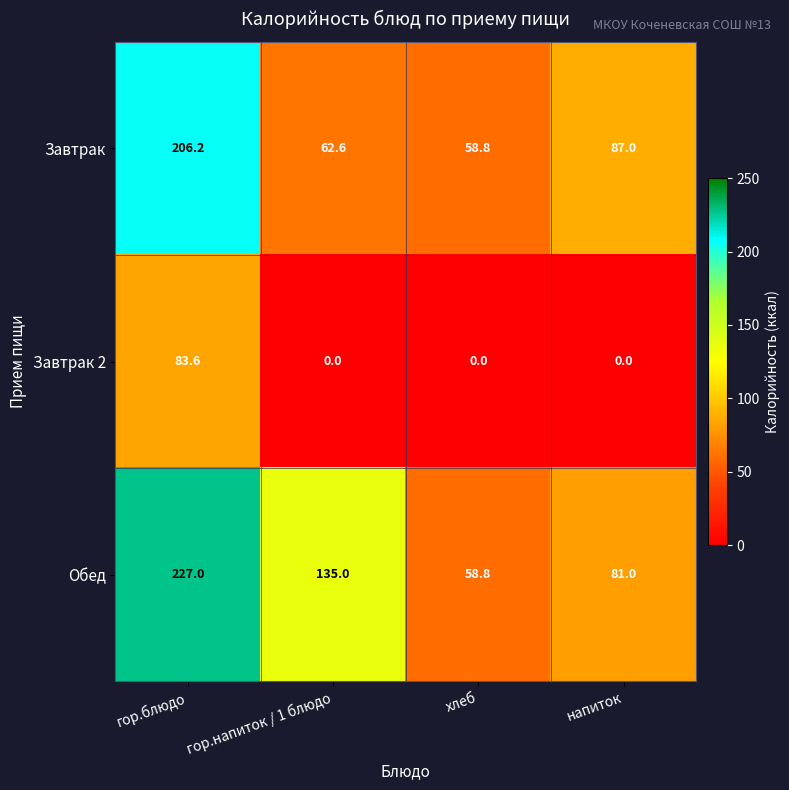

How many data points does each series have?

4